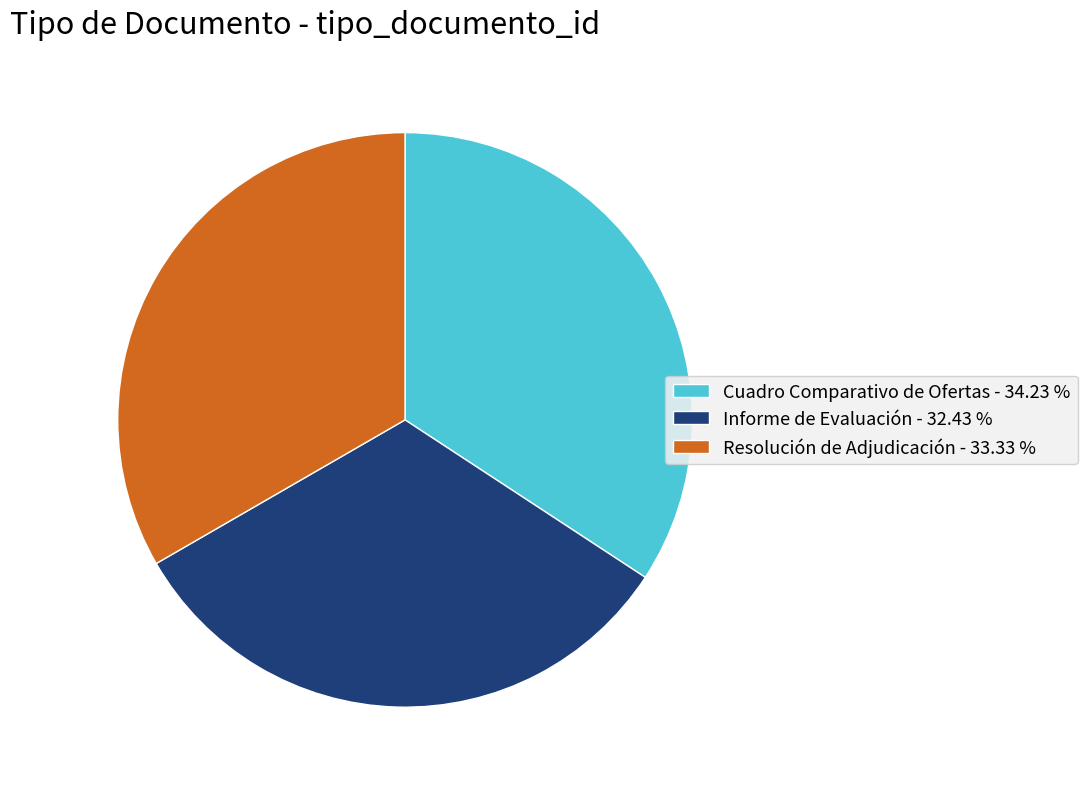

Approximately how many times larger is the value at Cuadro Comparativo de Ofertas - 34.23 % compared to Informe de Evaluación - 32.43 %?

1.1